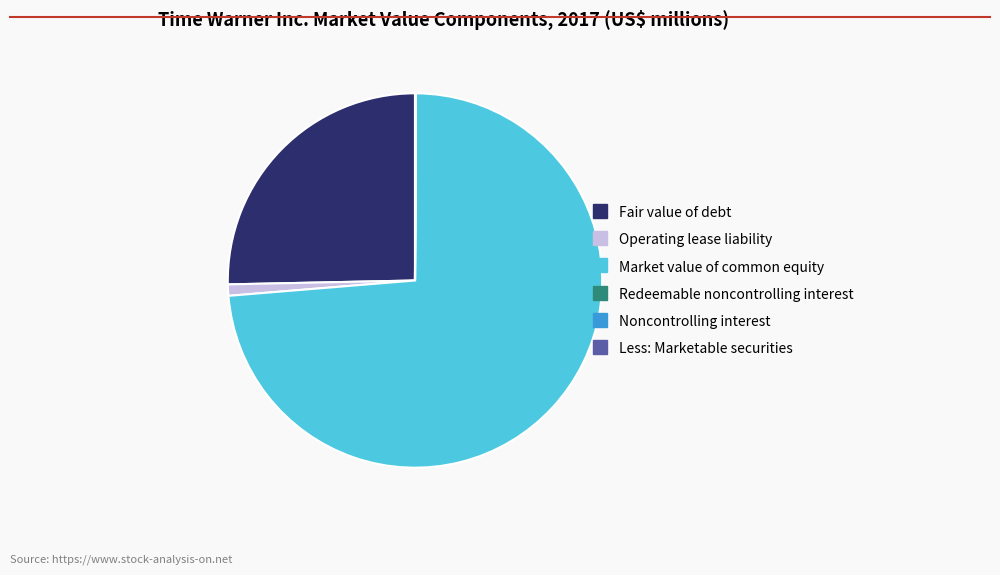

Which category accounts for the majority?

Market value of common equity